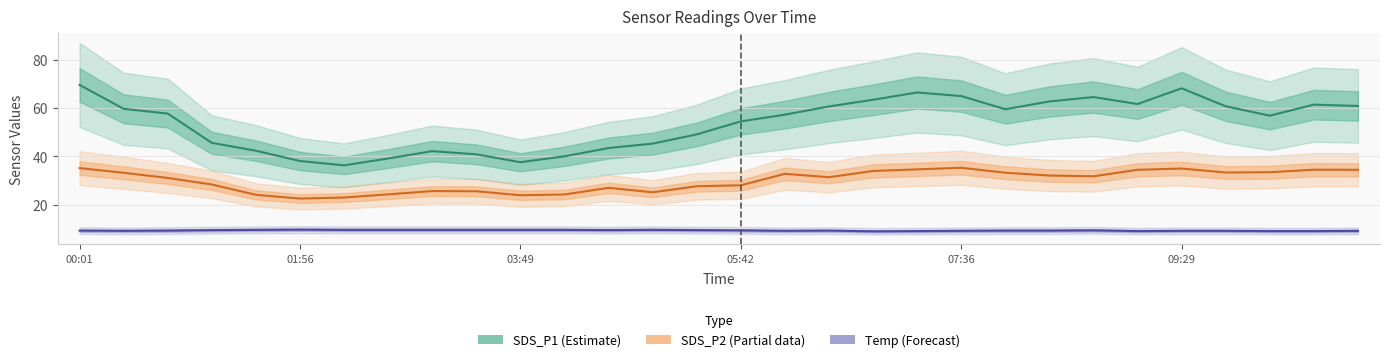

How many values in the Temp (Forecast) series exceed 9?

29